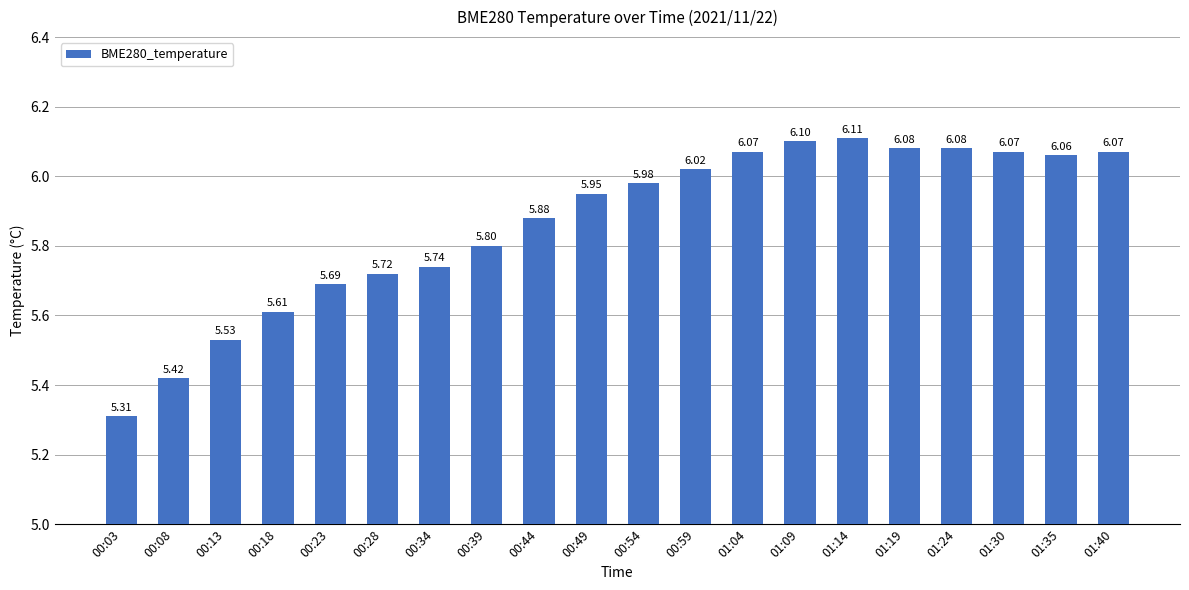

What is the value of the 15th bar from the left?

6.1